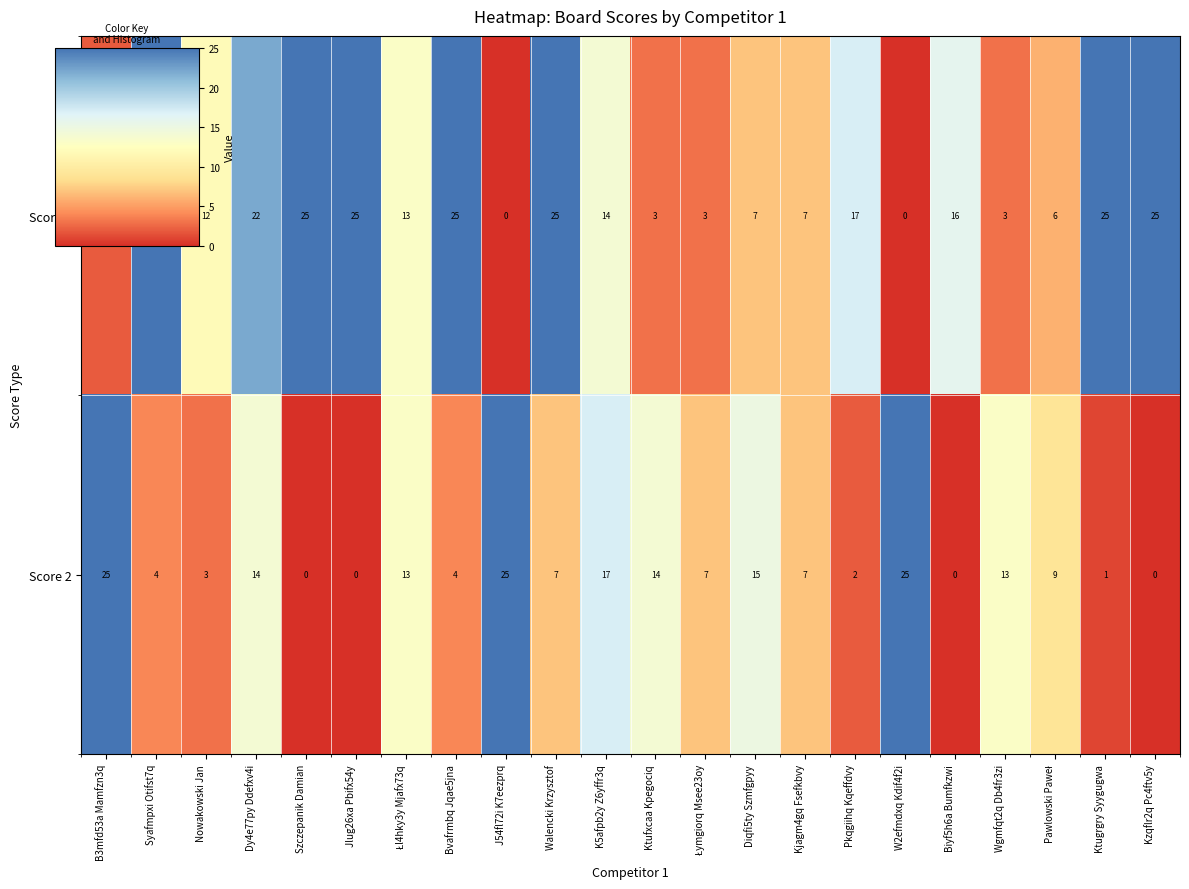

What is the difference between the Score 1 values at Biyf5h6a Bumfkzwi and Ktufxcaa Kpegociq?

13